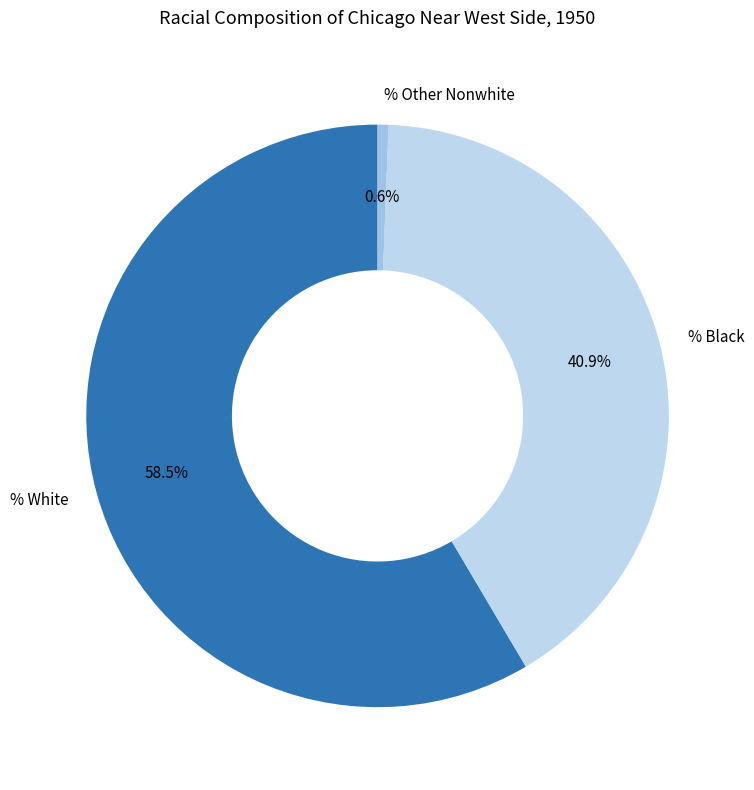

True or false: % Black accounts for 36% of the total.

False